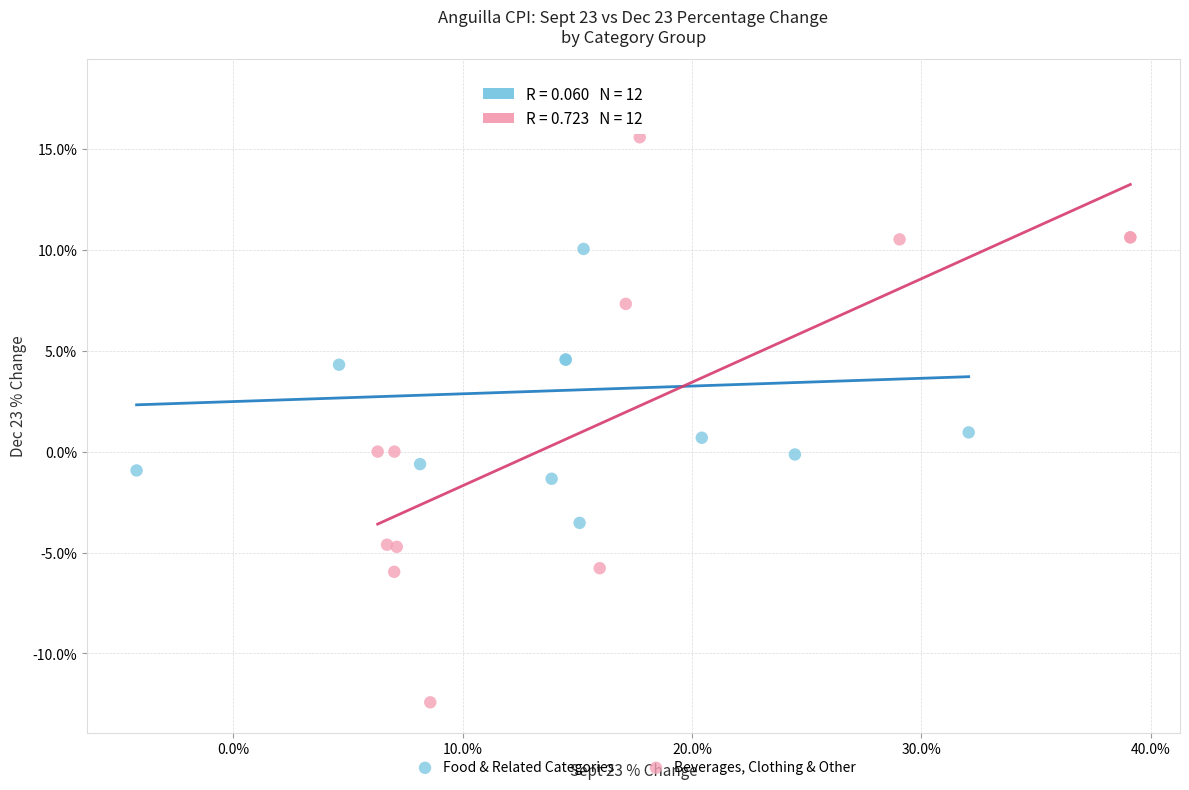

What are all the series names shown in the legend?

Food & Related Categories, Beverages, Clothing & Other